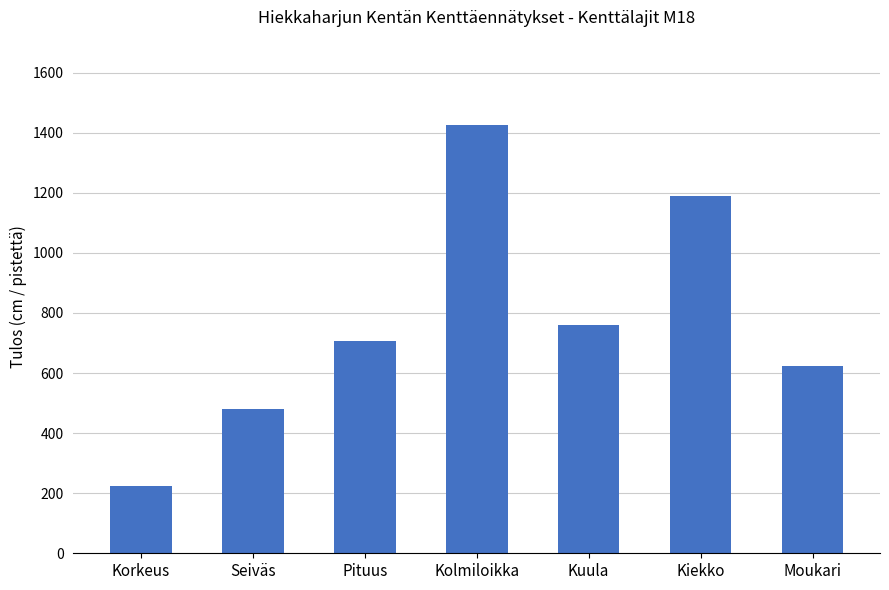

Approximately how many times larger is the value at Kiekko compared to Kolmiloikka?

0.8